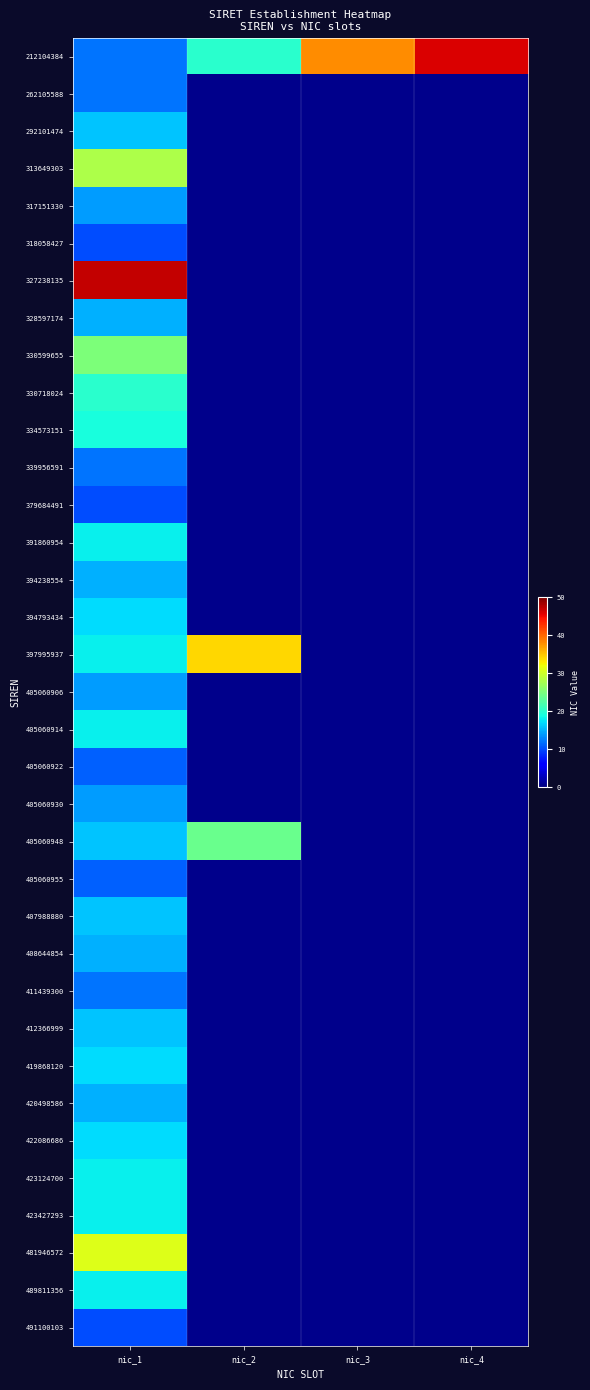

What is the total value across all series at nic_1?

595.0